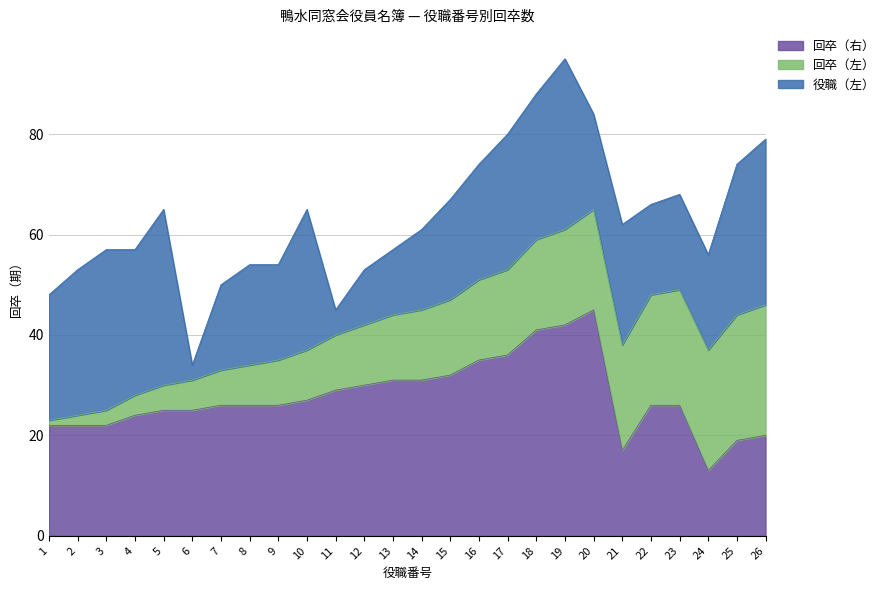

At which category is the sum across all series the highest?

19